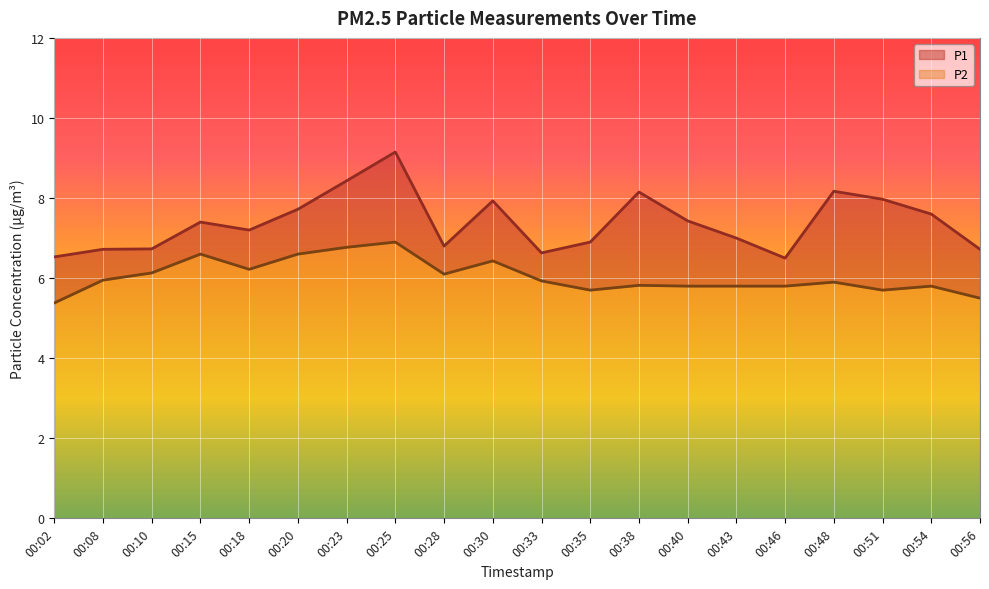

True or false: P2 and P1 intersect in this chart.

False